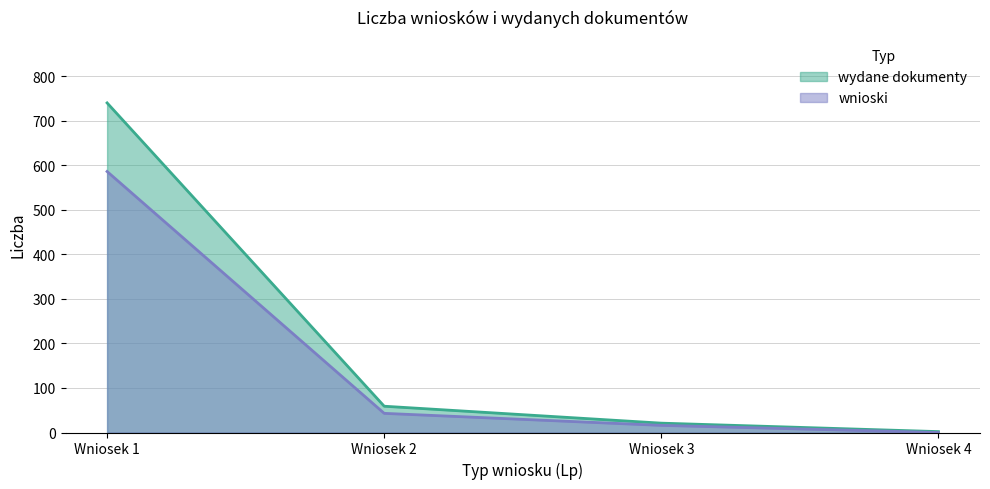

What is the average value of the wnioski series?

161